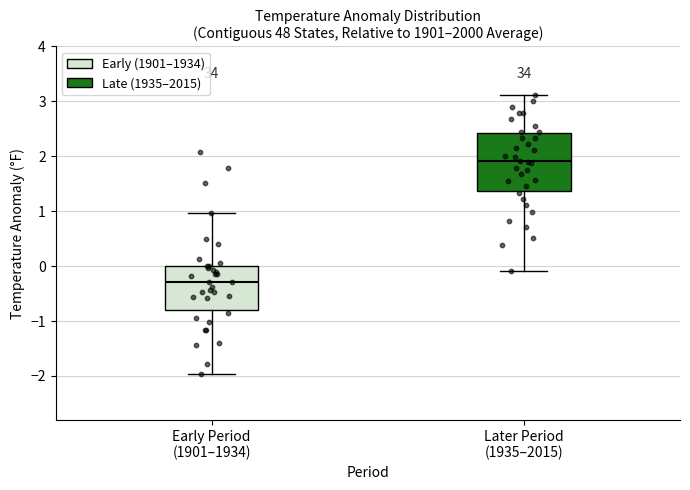

Which box has the lowest median line?

Early Period (1901–1934)